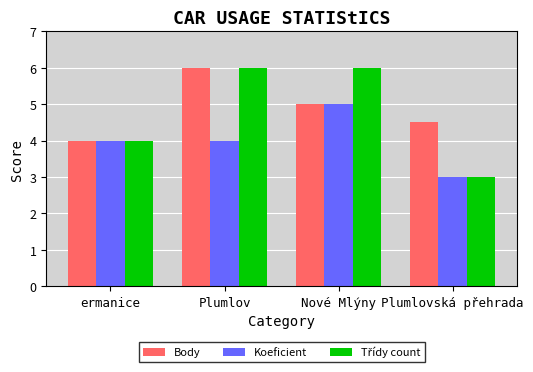

What is the total value across all series at Nové Mlýny?

16.0